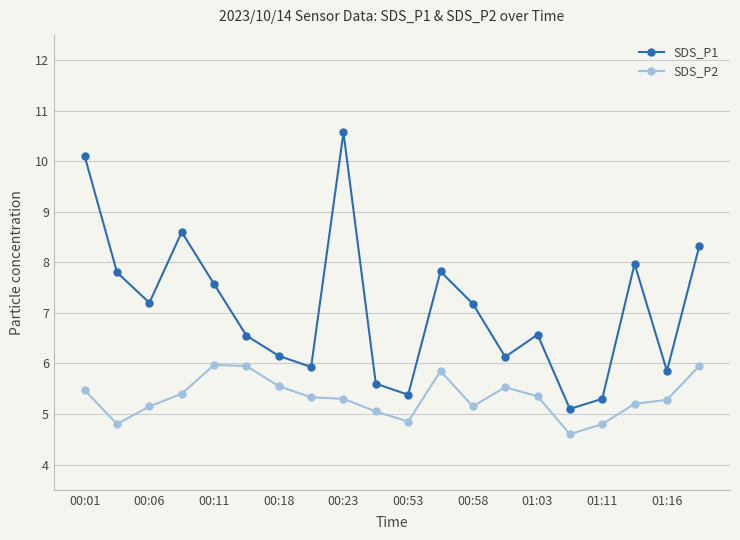

How many interior local peaks does the SDS_P1 series have?

5